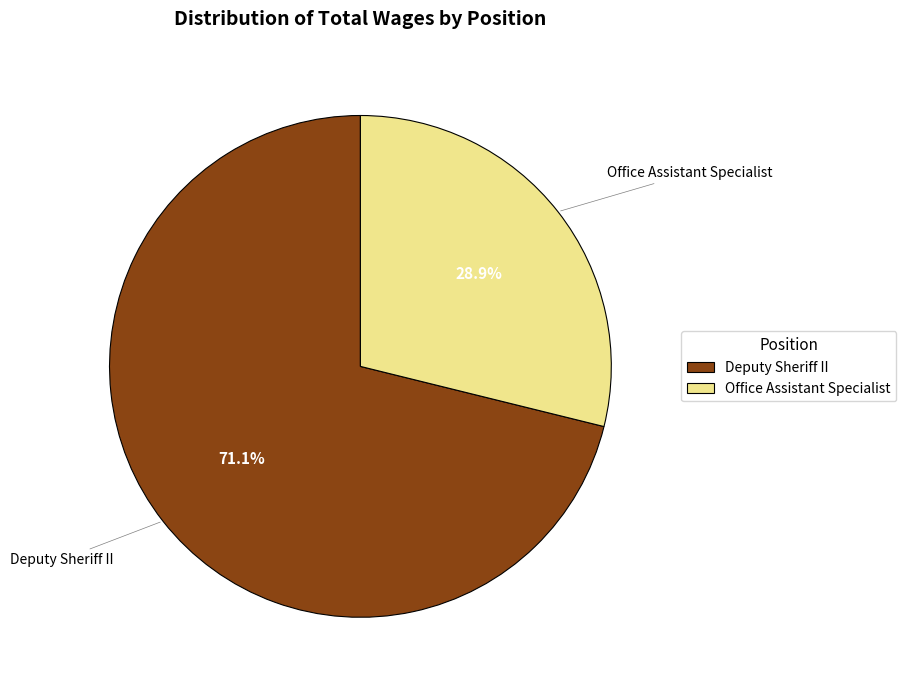

What is the smallest slice in the pie chart?

Office Assistant Specialist